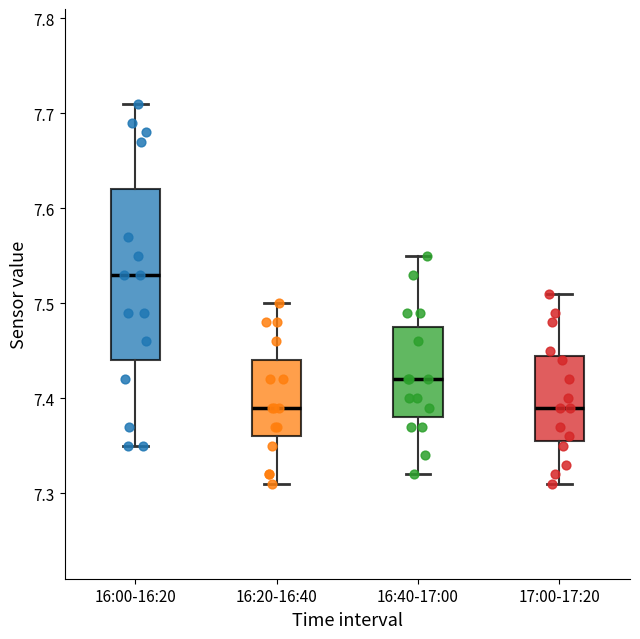

Where does the lower whisker of the box for 16:00-16:20 end on the y-axis? The values are not printed on the chart, so give them approximately, as read against the axis.

7.35